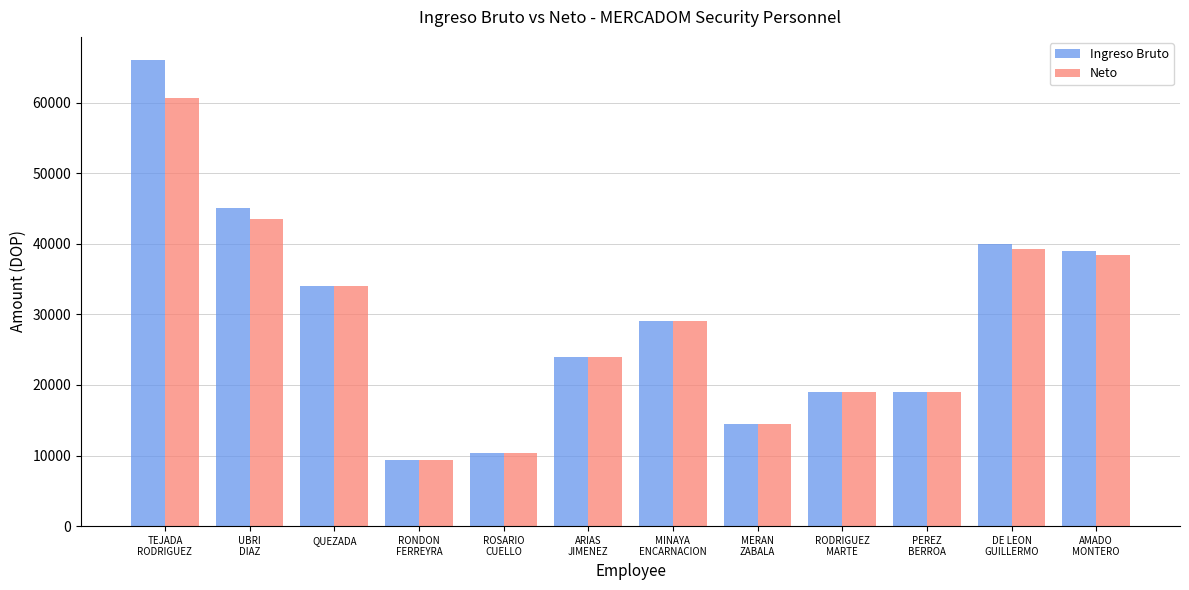

What is the maximum value shown in the chart?

66000.0